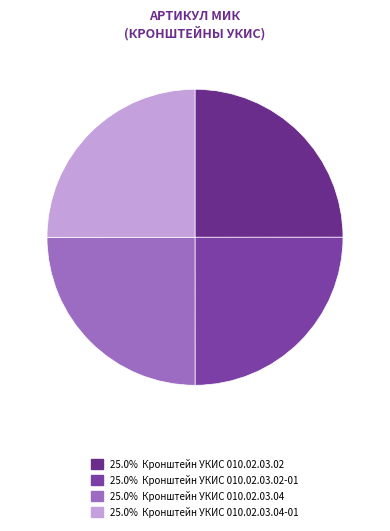

Count the number of slices in the pie.

4